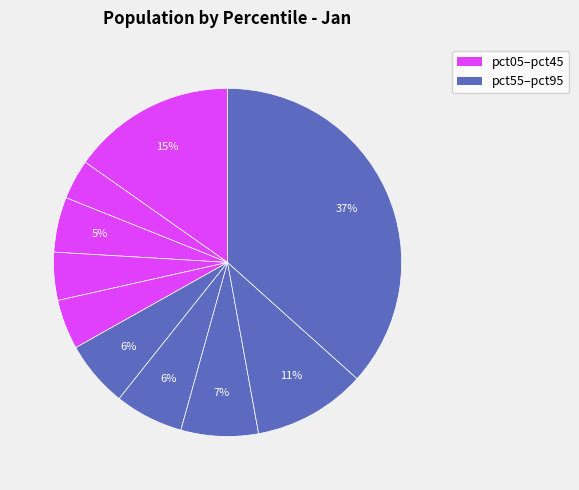

Which slice is the largest?

pct95